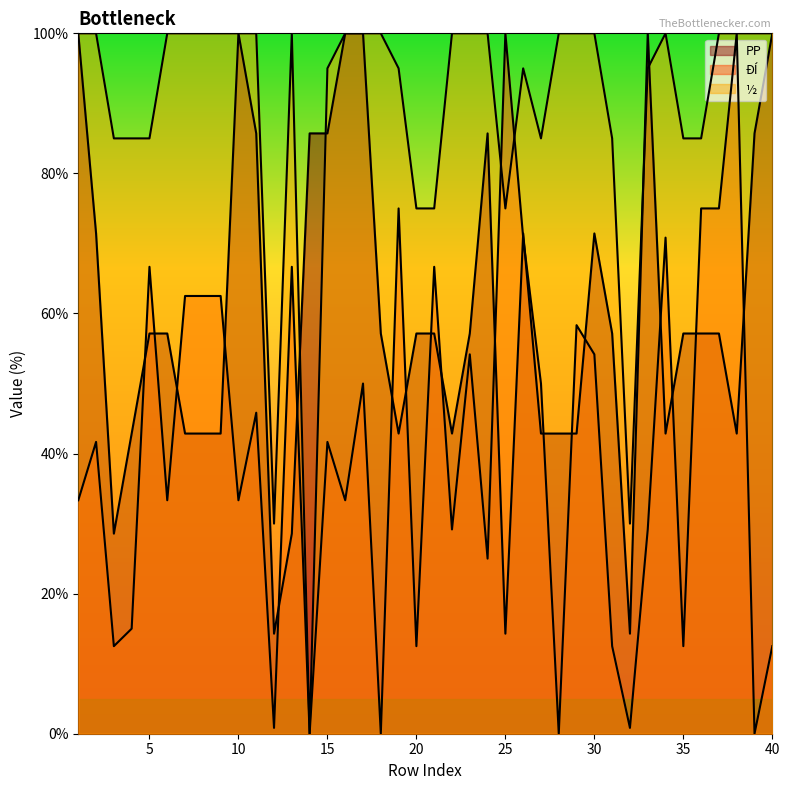

What is the approximate value of ½ at 16?

100.0